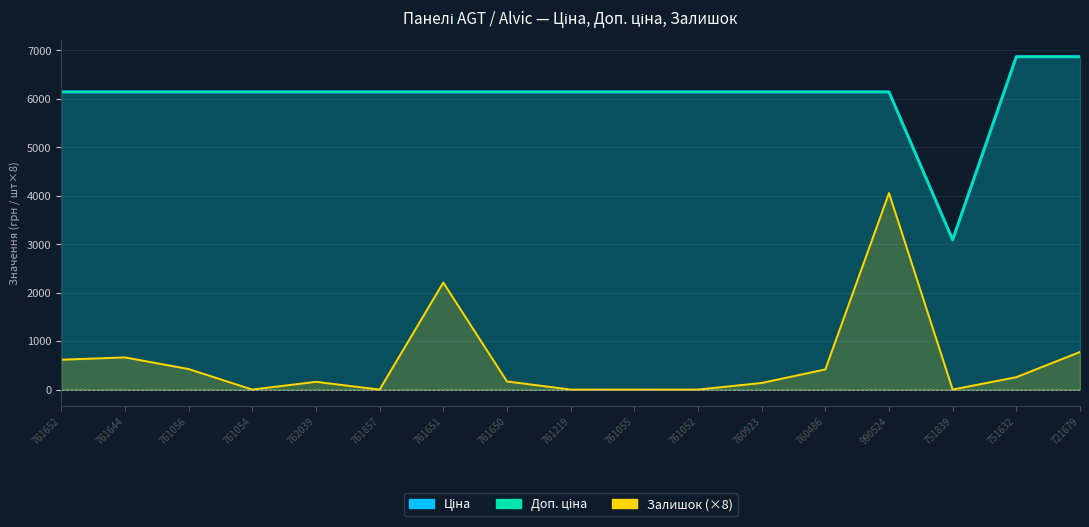

Is the value of Доп. ціна at 761644 greater than the value of Залишок (×8) at 751632?

Yes